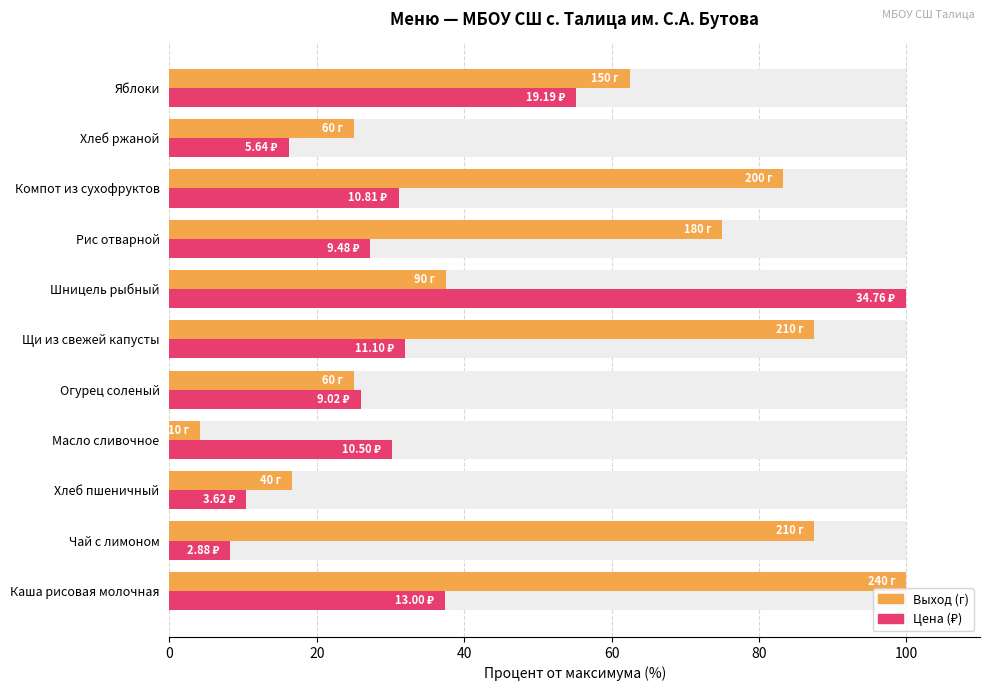

Which series has the largest range (max minus min)?

Выход (г)